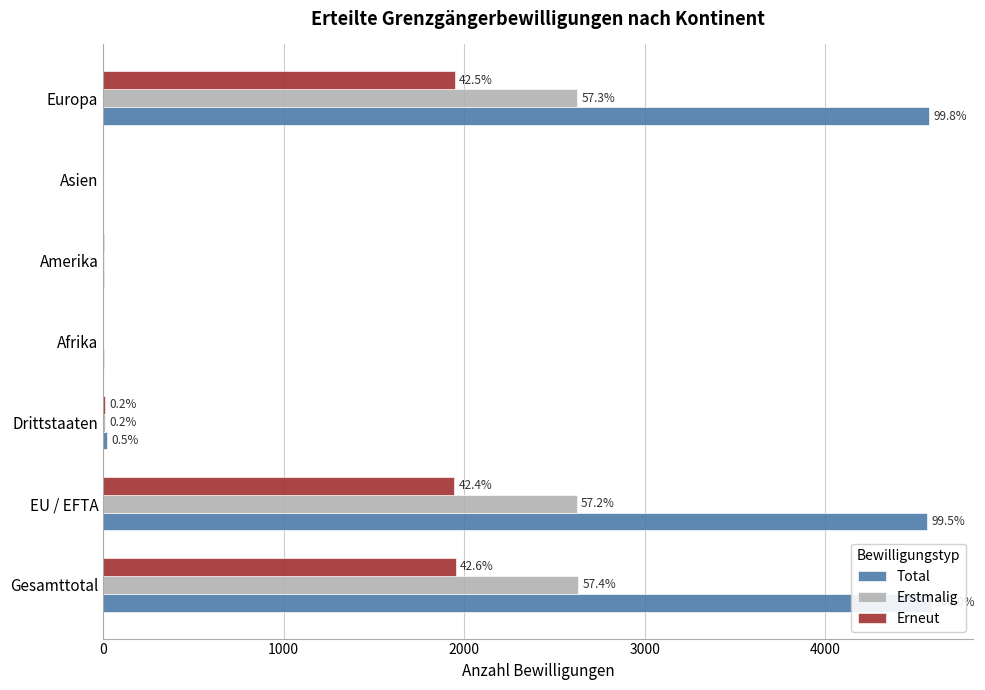

How many data points in Erneut are above 10?

3